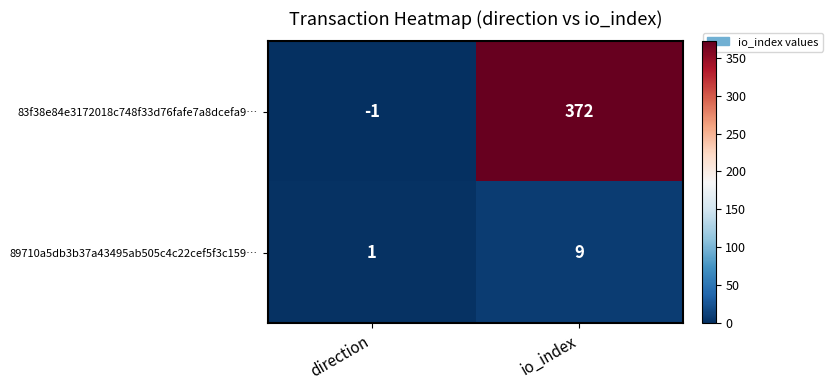

What is the sum of all 83f38e84e3172018c748f33d76fafe7a8dcefa9… values?

371